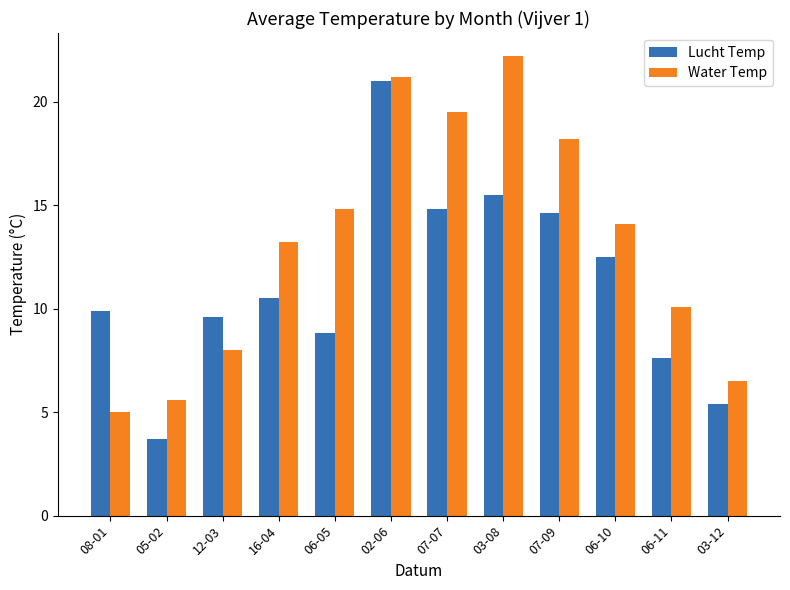

What is the difference between the Lucht Temp values at 07-07 and 06-10?

2.3